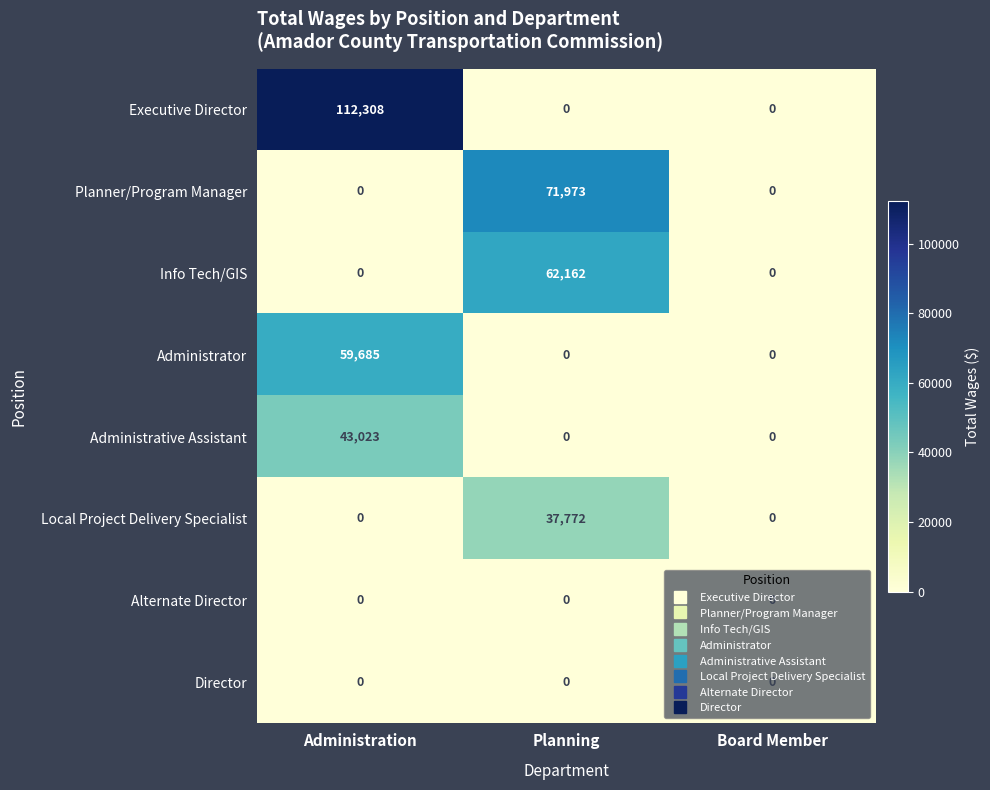

Which series has the widest spread of values?

Executive Director